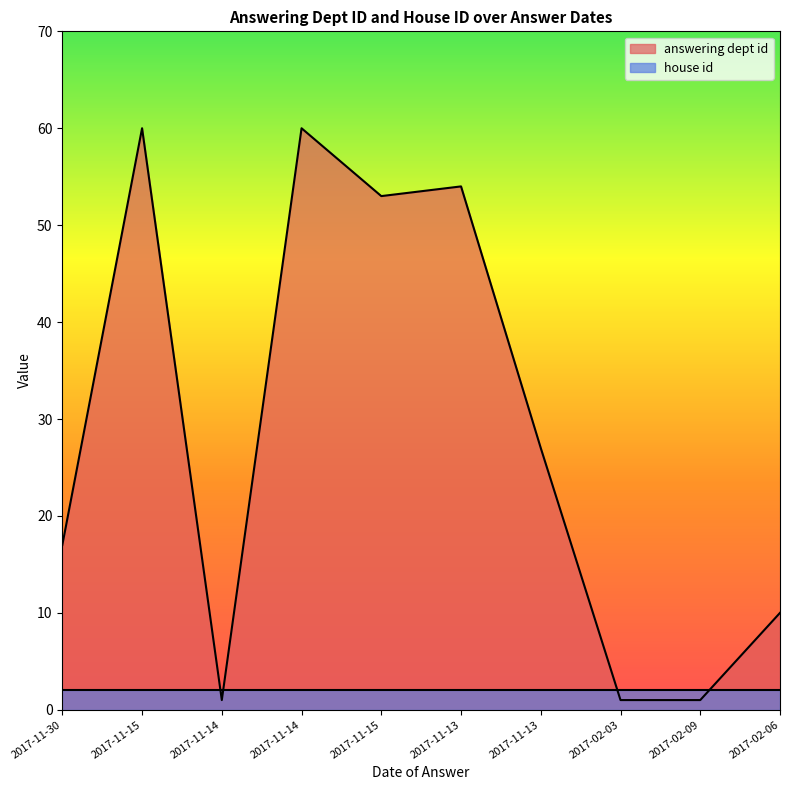

Which label corresponds to the smallest value in the chart?

2017-11-14